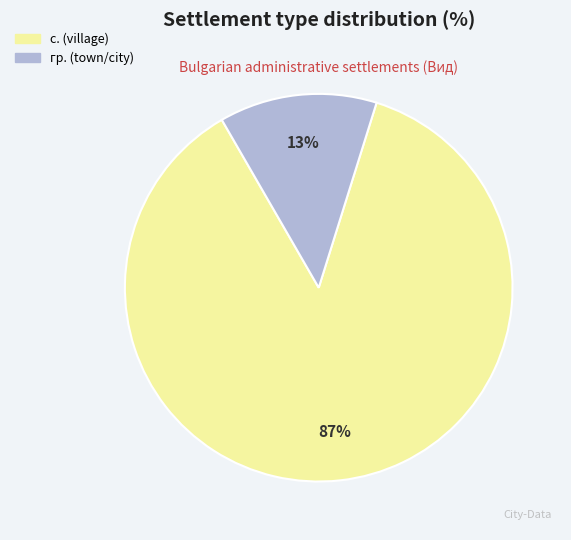

Is there a majority slice in this chart?

Yes